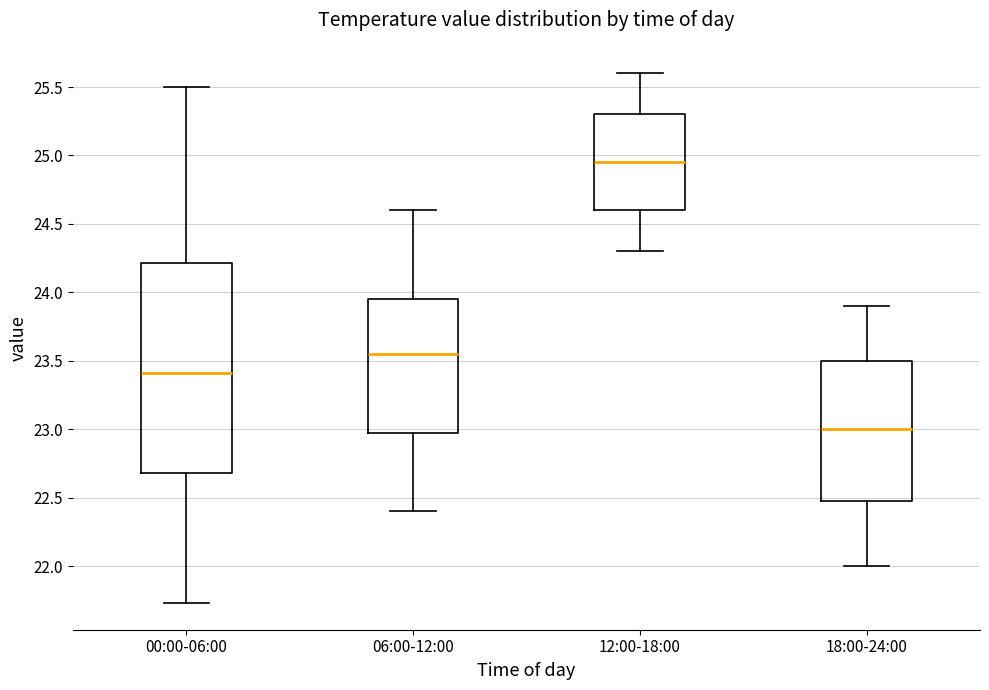

Reading left to right, transcribe this box plot: for each box, give where its median line is, the range the box spans, and where its two whiskers end, as read against the y-axis. The values are not printed on the chart, so give them approximately, as read against the axis.

00:00-06:00: median 23.40, box 22.70 to 24.20, whiskers 21.75 to 25.50
06:00-12:00: median 23.55, box 23.00 to 23.95, whiskers 22.40 to 24.60
12:00-18:00: median 24.95, box 24.60 to 25.30, whiskers 24.30 to 25.60
18:00-24:00: median 23.00, box 22.50 to 23.50, whiskers 22.00 to 23.90